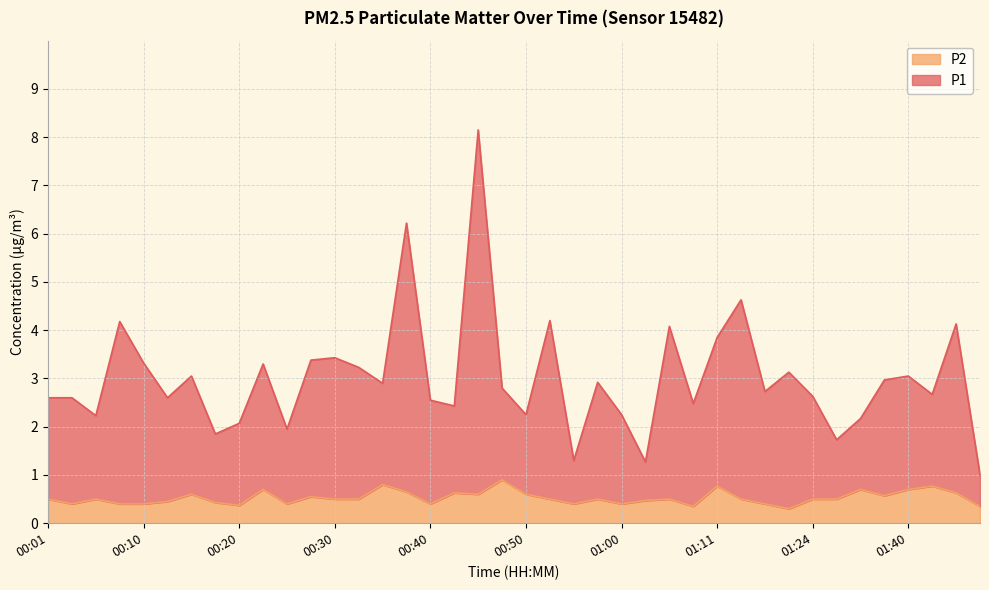

At which category is the sum across all series the highest?

00:45